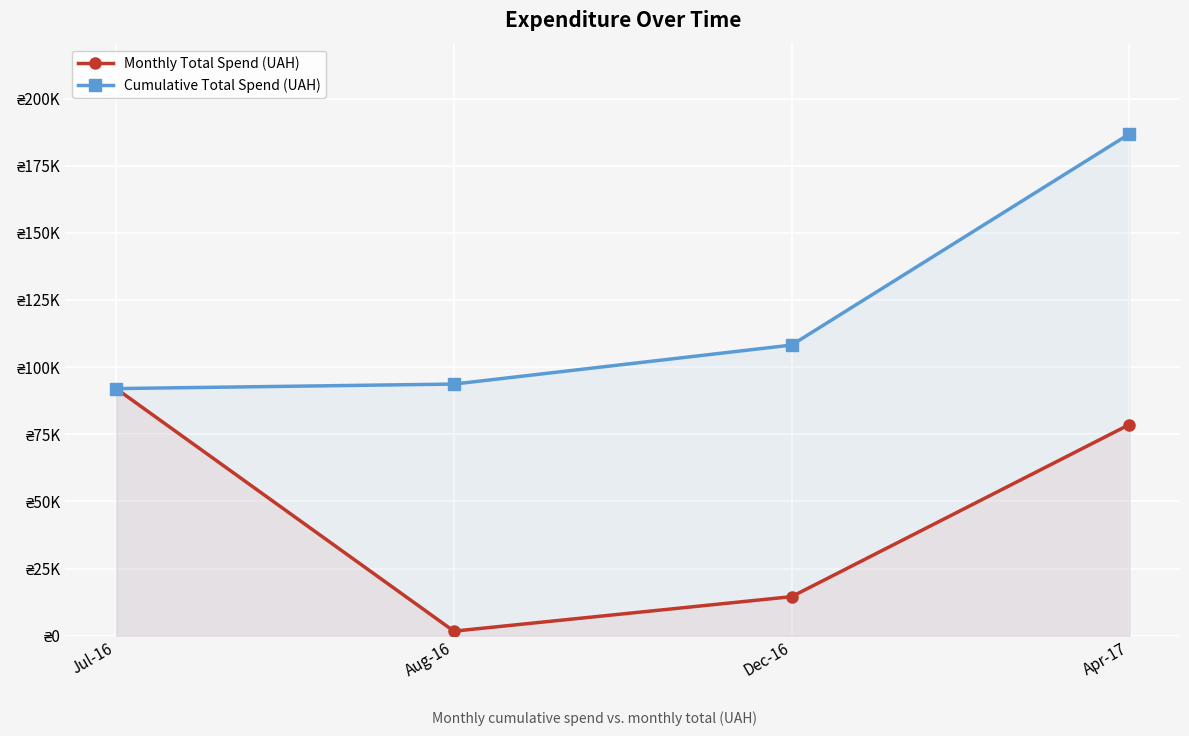

True or false: Cumulative Total Spend (UAH) and Monthly Total Spend (UAH) intersect in this chart.

False